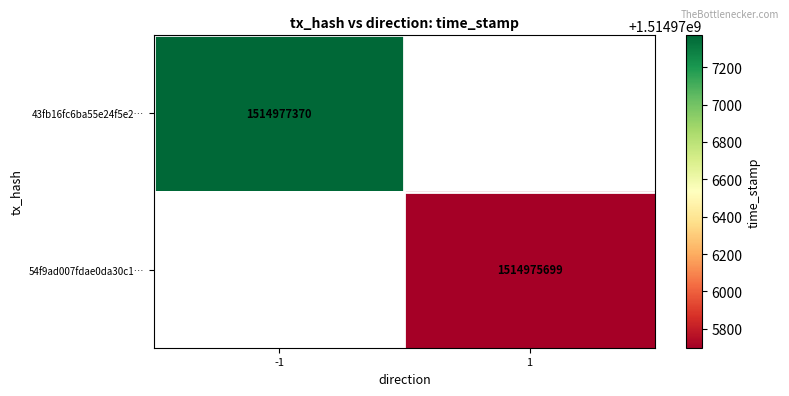

Is it true that 43fb16fc6ba55e24f5e2… equals 1514977370 at -1?

True